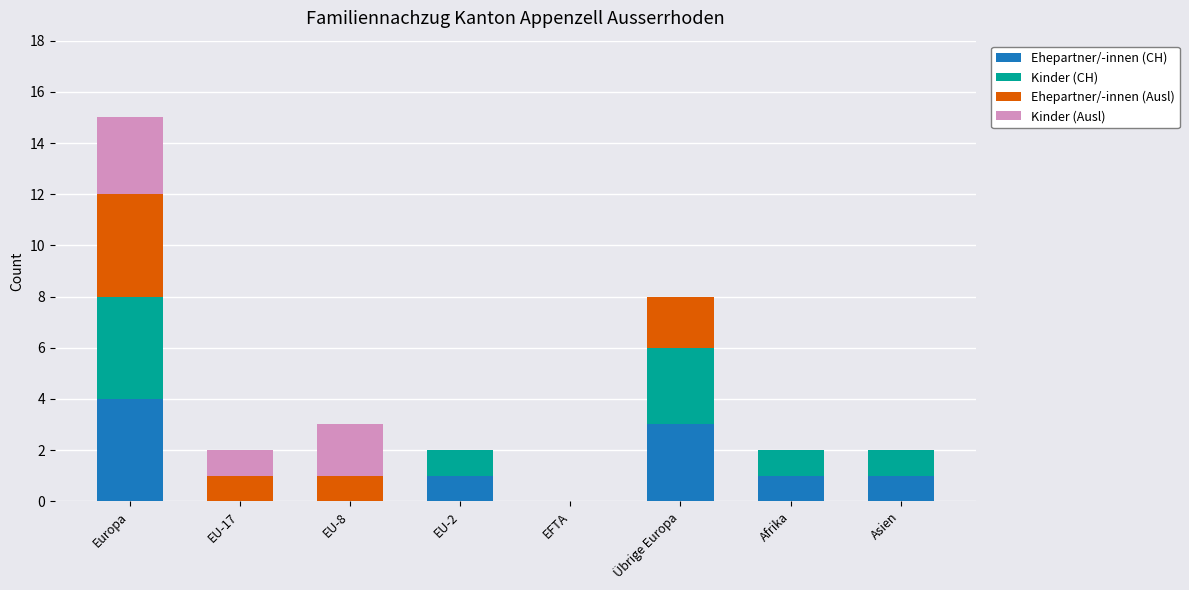

Which category has the highest value in the Ehepartner/-innen (CH) series?

Europa